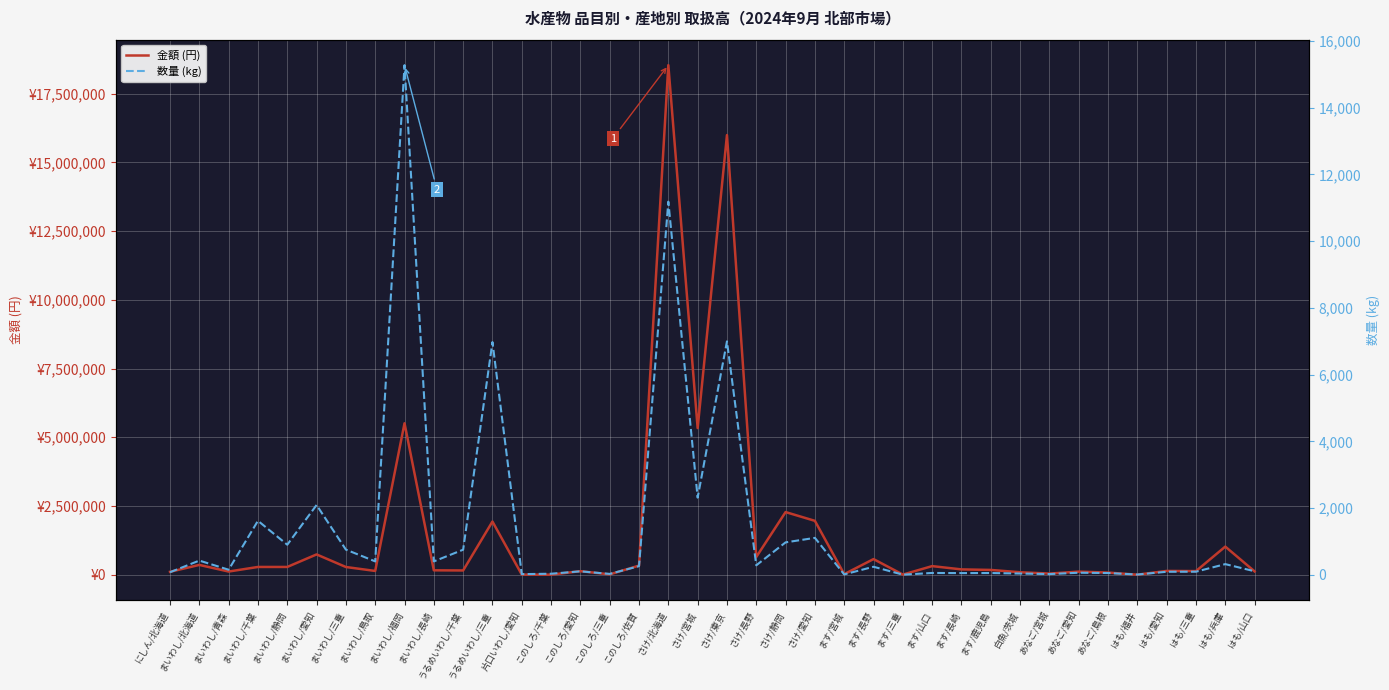

Reading left to right, transcribe all the data shown in this chart.

金額 (円): 104220	354780	113724	280908	280962	736560	279072	135540	5507827	158760	153360	1932552	3240	1080	127440	11826	330048	18535662	5331892	15992088	642980	2277314	1958167	19170	566913	3499	311629	192078	172379	88290	39960	110160	76248	340	135506	130453	1020988	118817
数量 (kg): 75	424	150	1617	900	2090	753	400	15276	400	750	6974	18	30	102	25	257	11183	2312	6995	283	970	1105	10	239	2	53	49	51	36	20	60	51	6	89	91	318	104